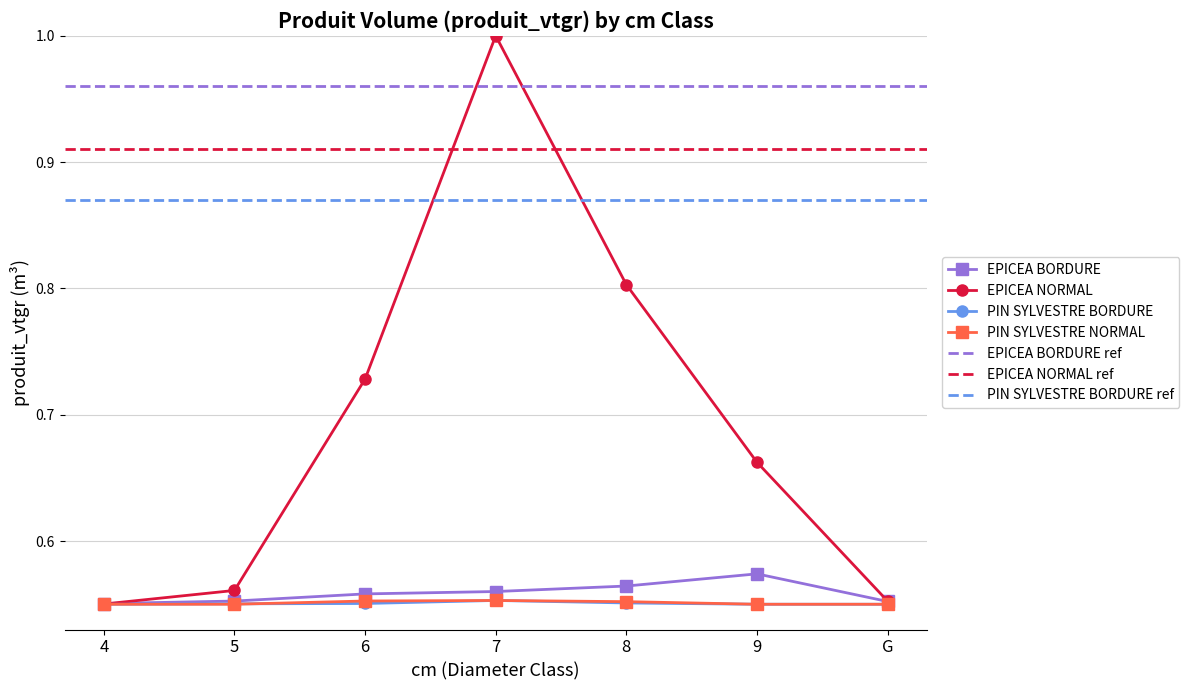

Count the PIN SYLVESTRE BORDURE values in the range 0 to 1.

7